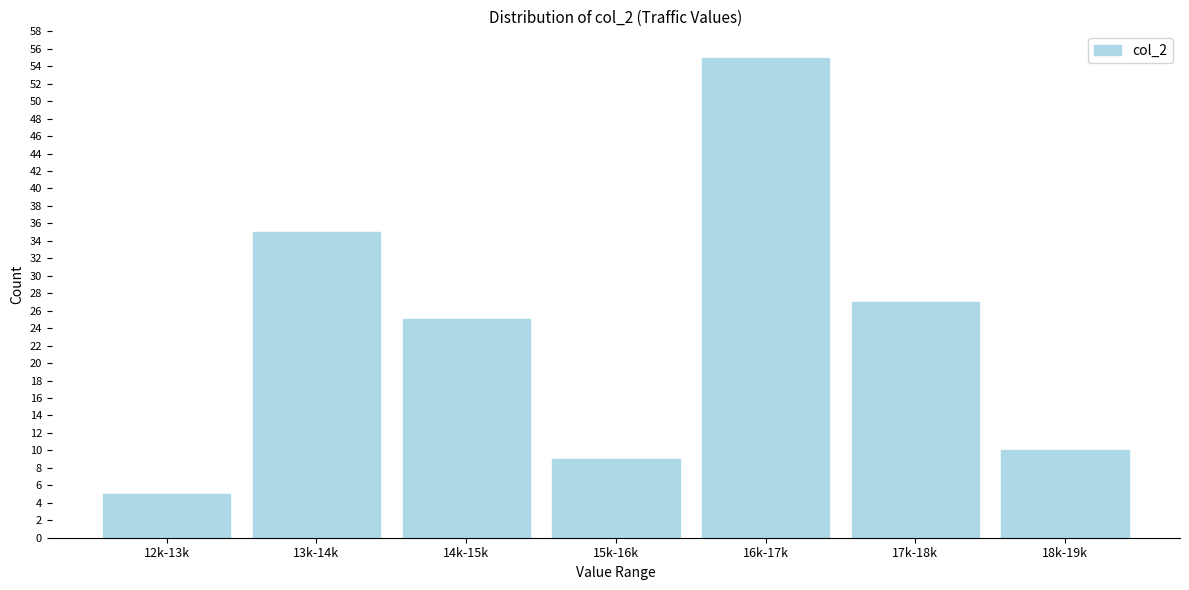

Reading right to left, extract all data points from this chart.

10	27	55	9	25	35	5